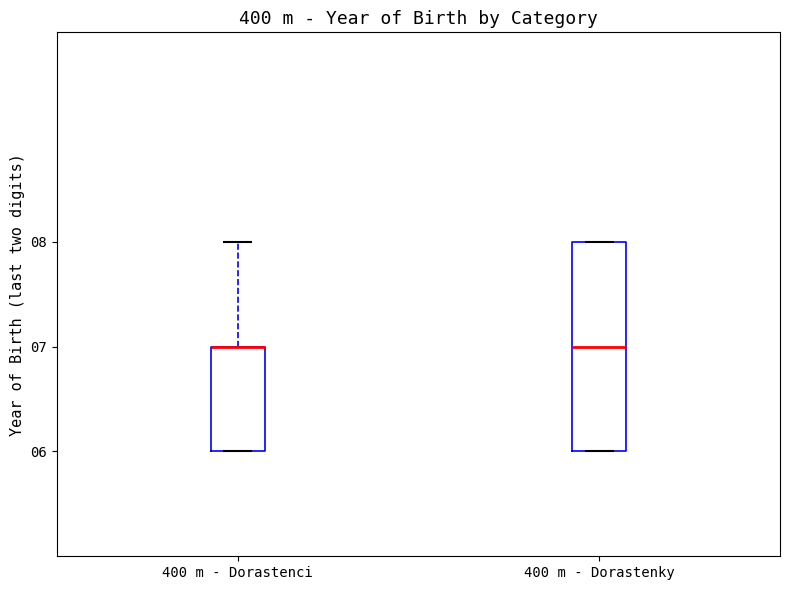

Comparing the boxes themselves (not the whiskers), which one is the tallest?

400 m - Dorastenky